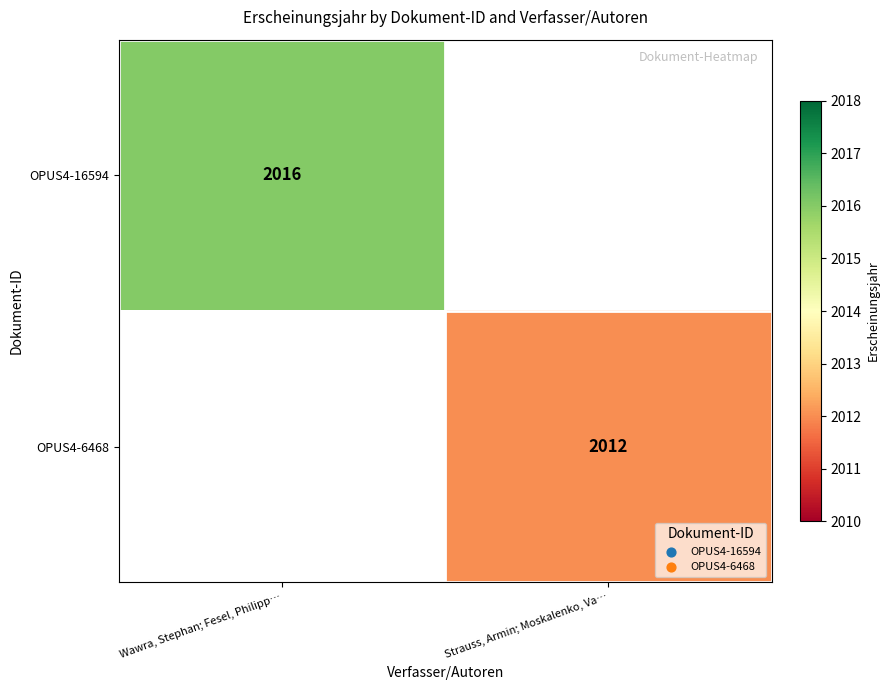

The value of OPUS4-16594 at Wawra, Stephan; Fesel, Philipp… is 2016. True or false?

True